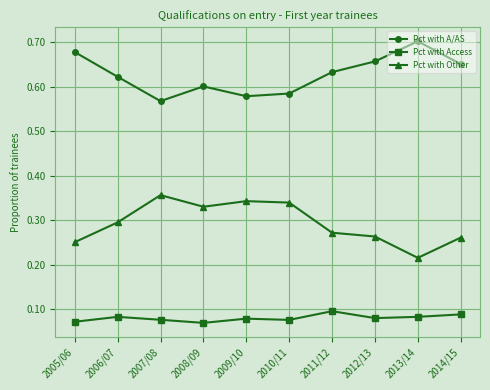

True or false: Pct with Access has more than 1 interior local peaks.

True